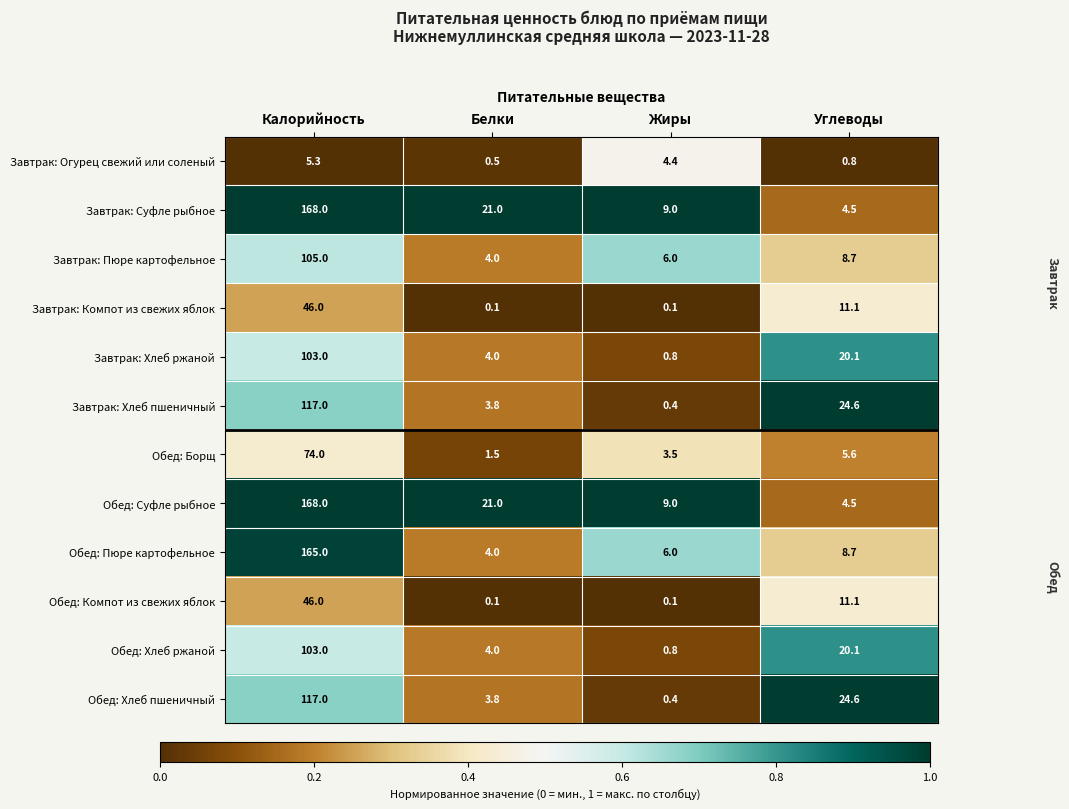

At how many categories does at least one series exceed 0?

4